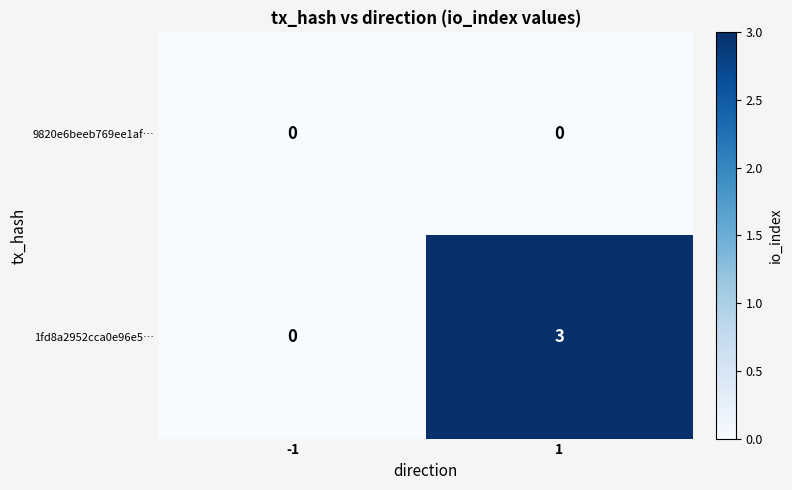

Which series has the largest total across all categories?

1fd8a2952cca0e96e5…